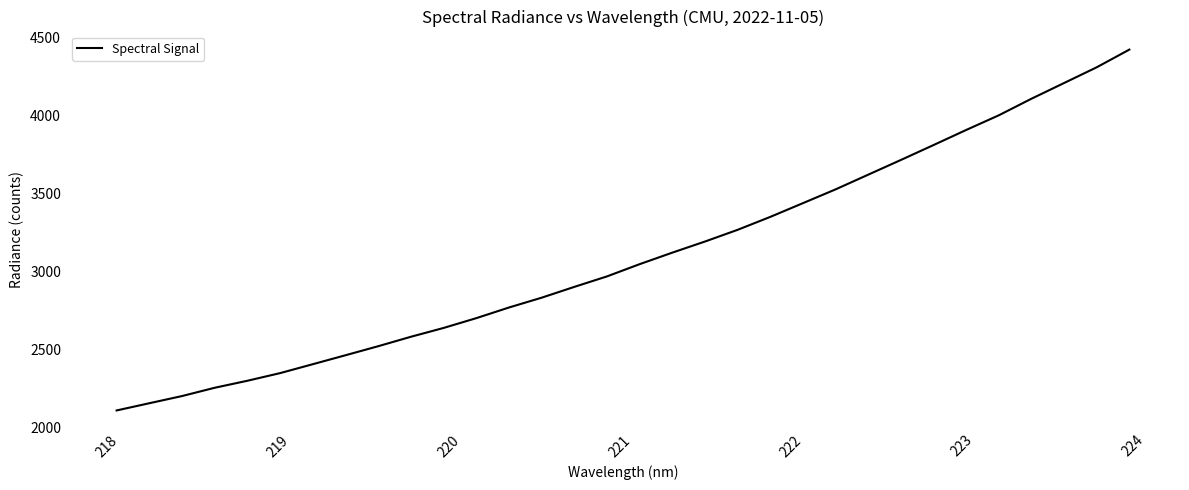

What is the minimum value shown in the chart?

2112.0